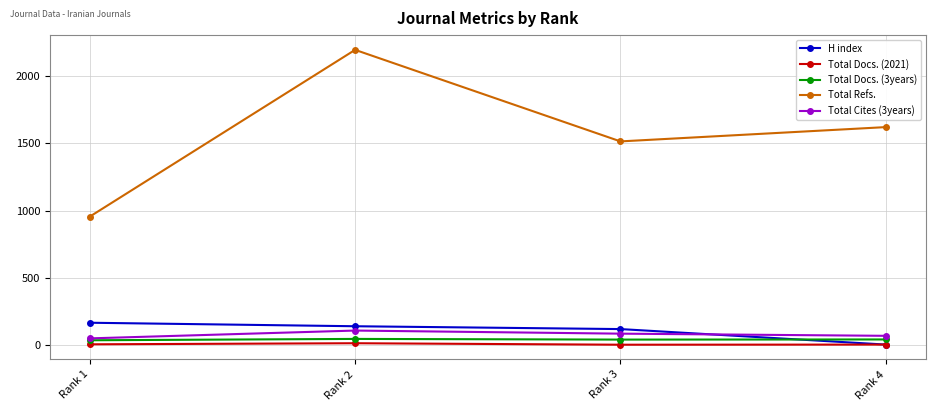

Where is Total Refs. nearest to the value 1573?

Rank 4